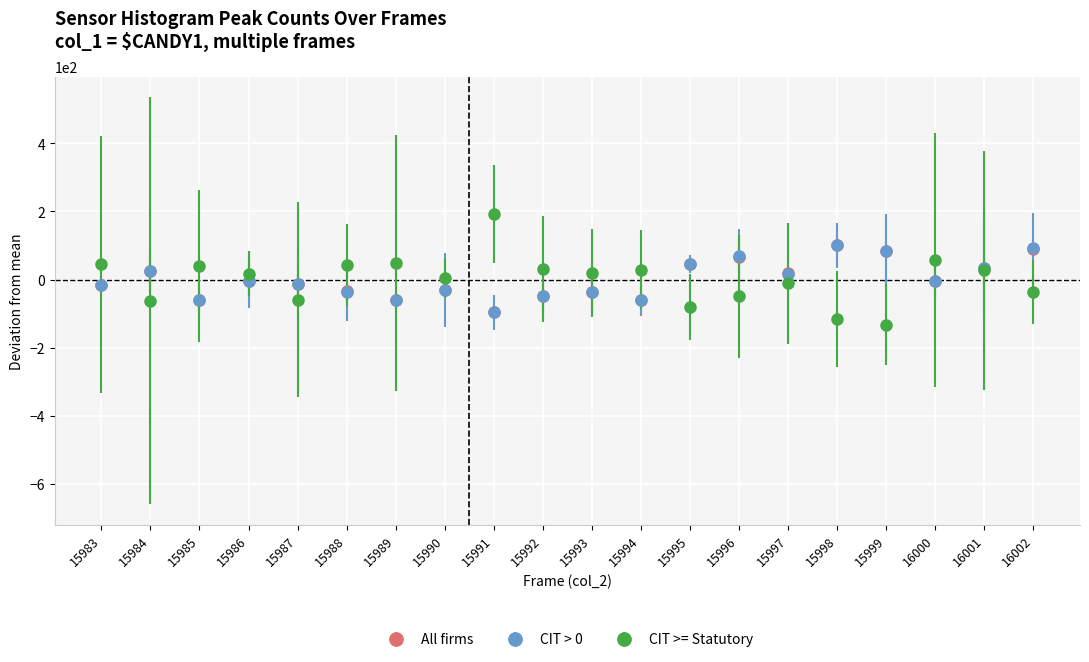

Is it true that CIT >= Statutory equals -36.8 at 16002?

True